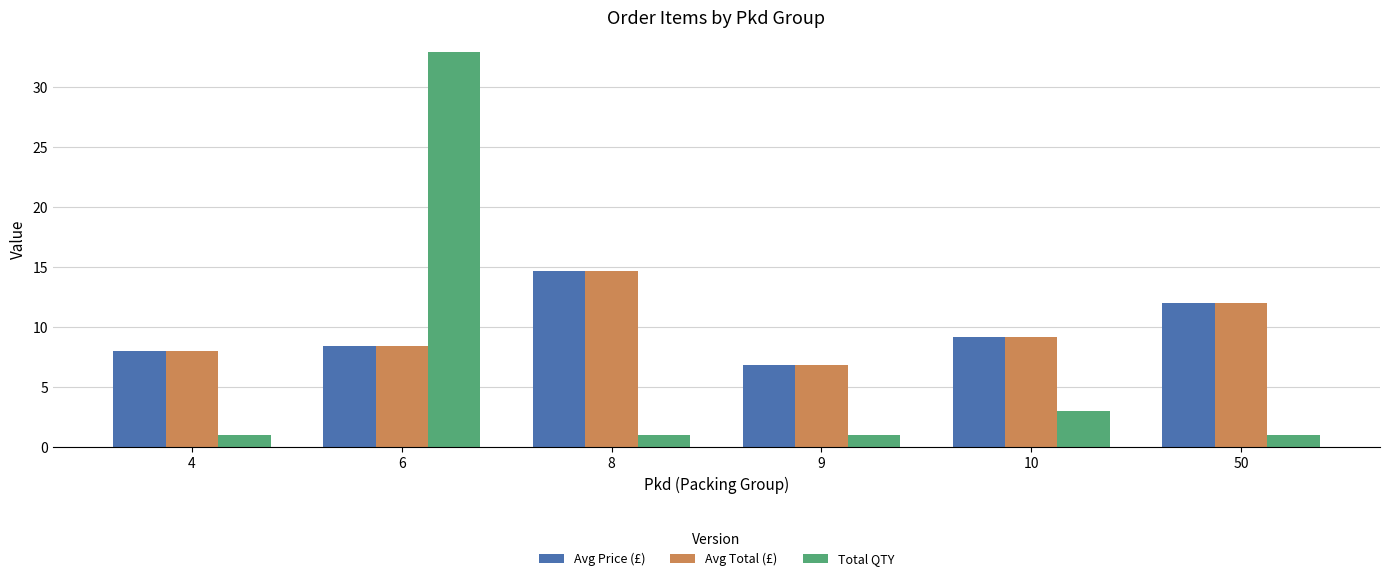

At which category is the sum across all series the highest?

6